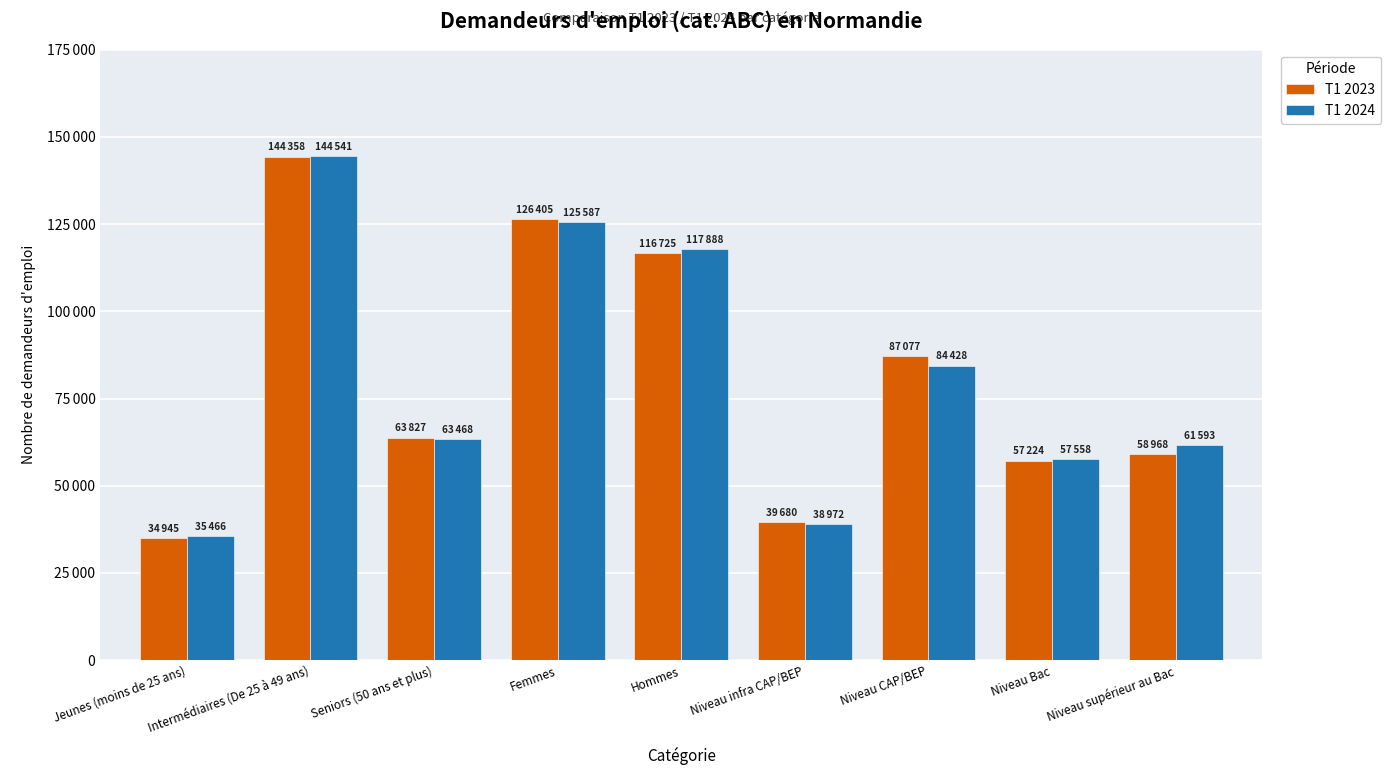

What are all the series names shown in the legend?

T1 2023, T1 2024